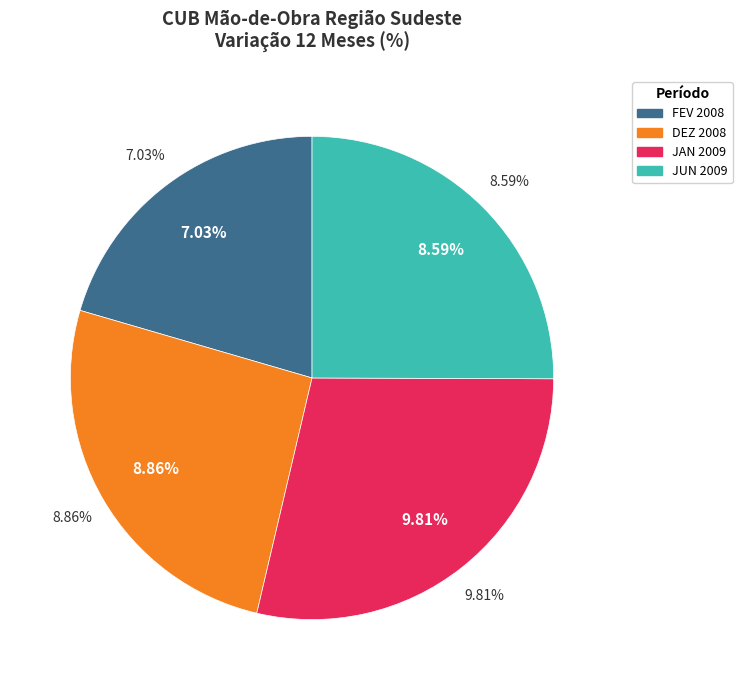

Is 2009 JAN the majority of the pie?

No